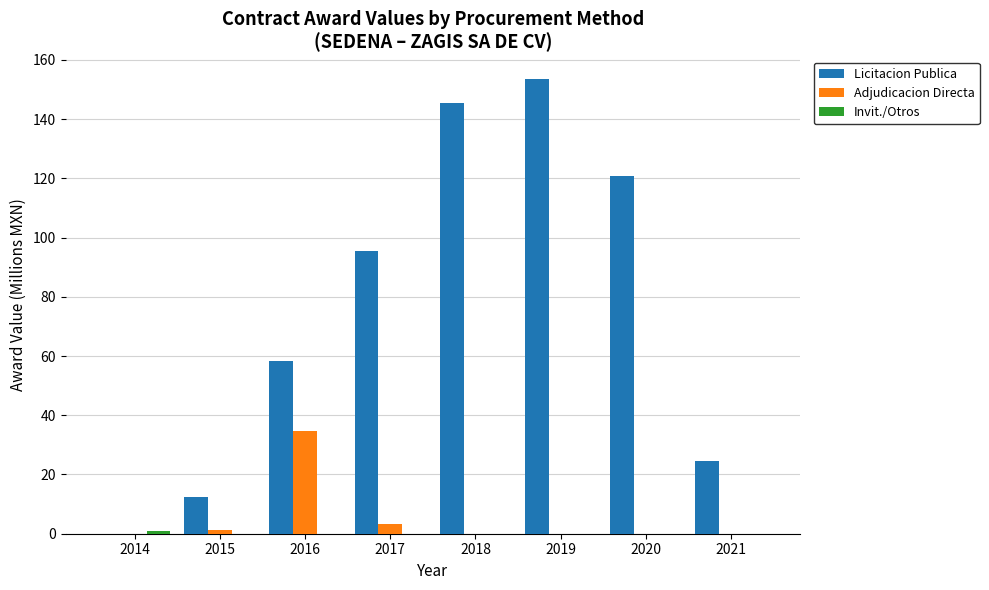

At which label is Adjudicacion Directa closest to 17?

2017